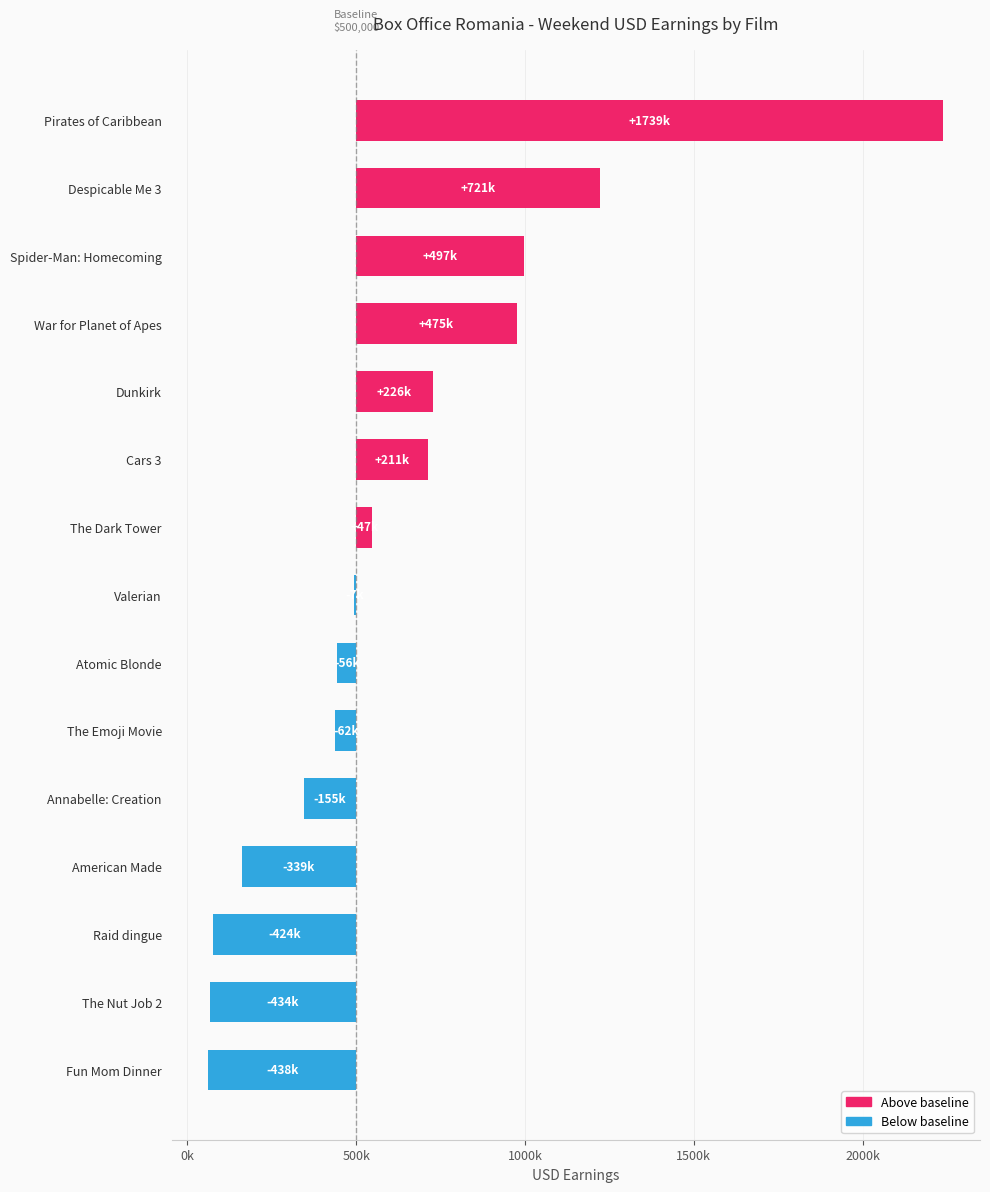

How many data points are less than 492792?

7